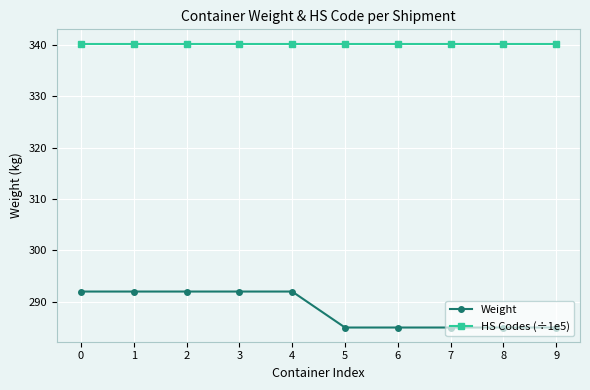

What is the value of the Weight point at the 6th from the left?

285.0